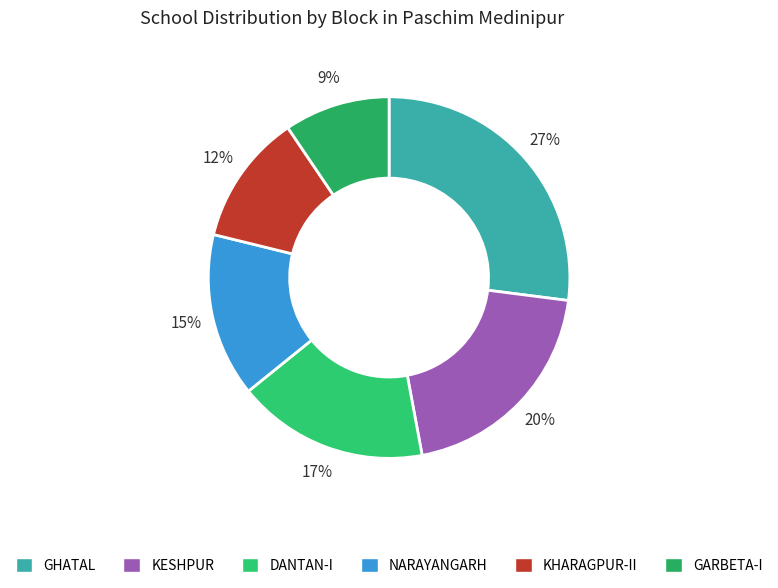

How many slices are in this pie chart?

6